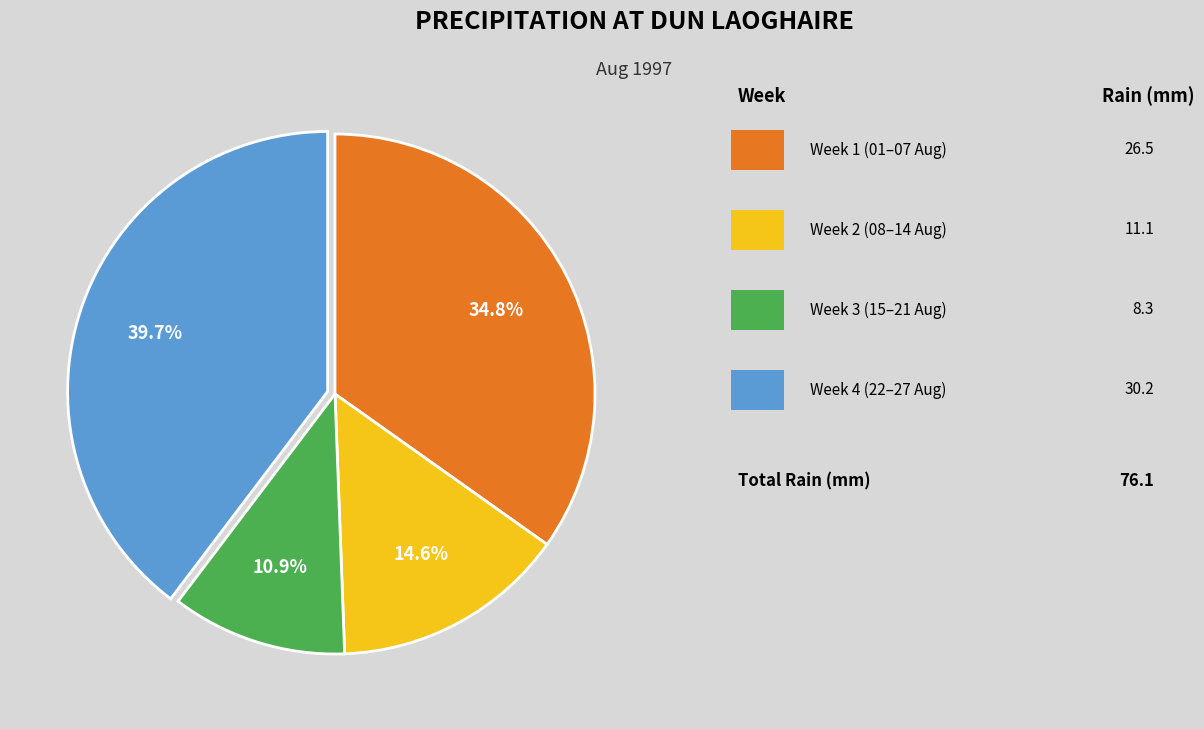

Does any single category account for the majority?

No